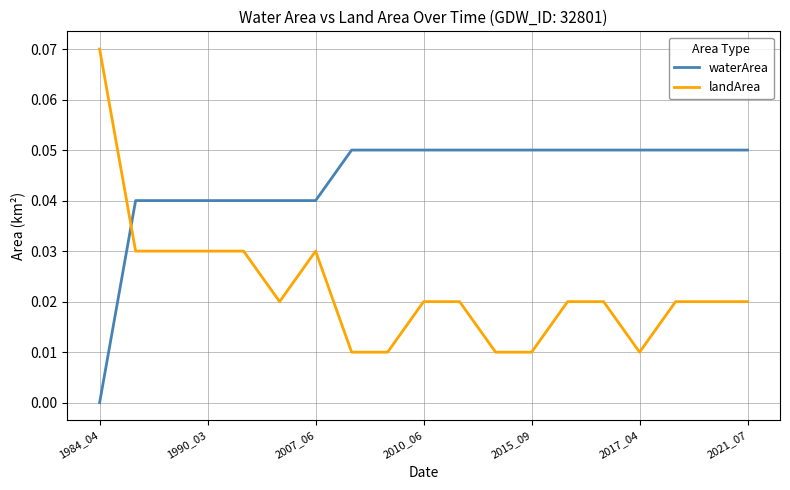

Rank the series by their average value, from lowest to highest.

landArea, waterArea